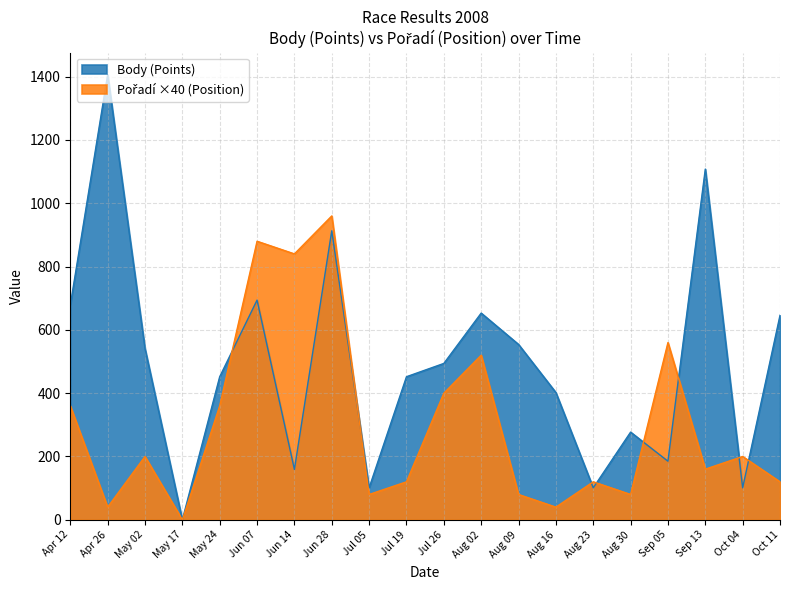

At which category is the sum across all series the highest?

Jun 28